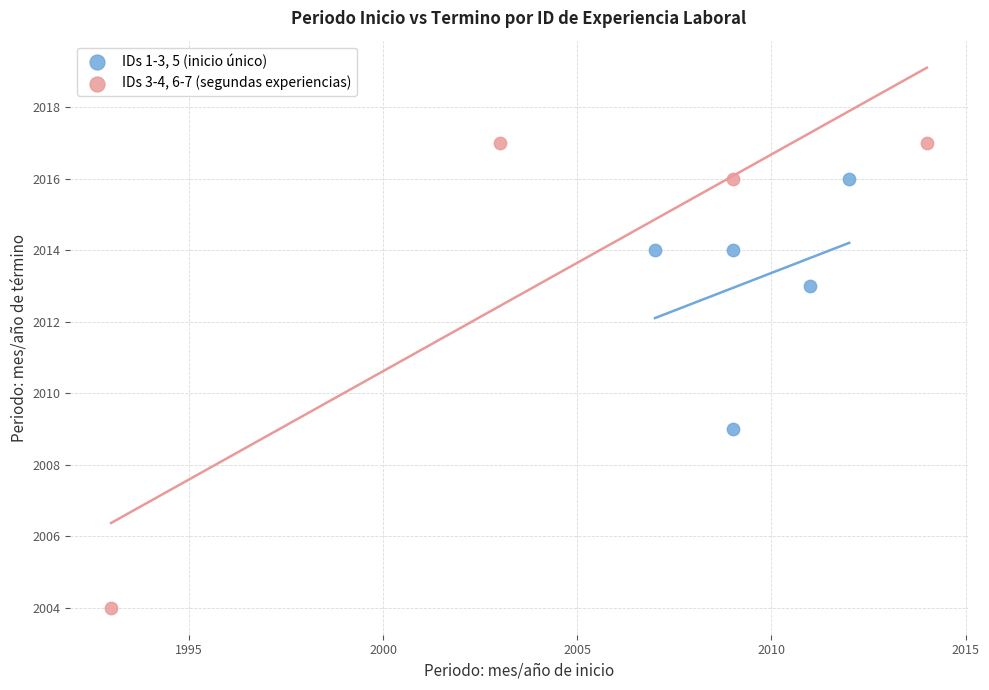

Which series has the largest Y range (max minus min)?

IDs 3-4, 6-7 (segundas experiencias)